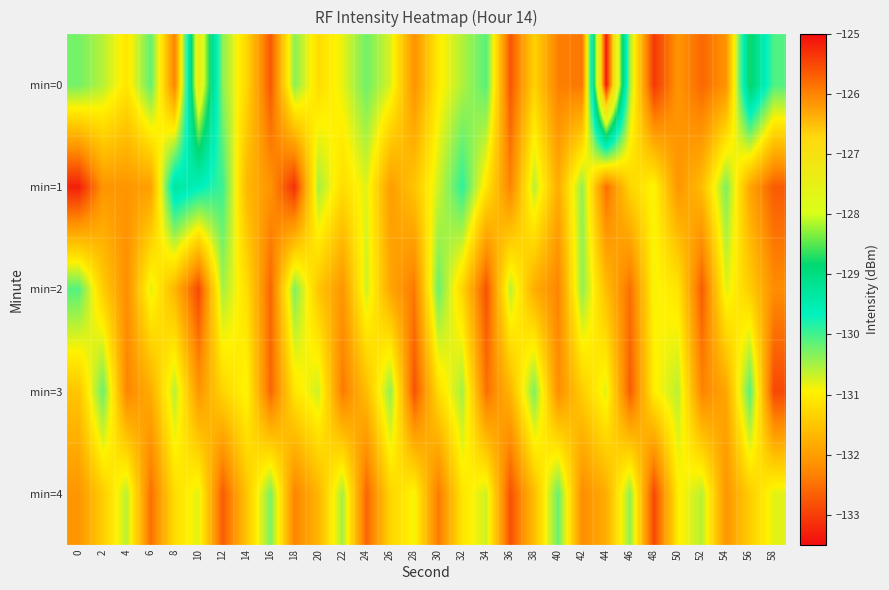

Which has a higher value, 54 or 52?

54